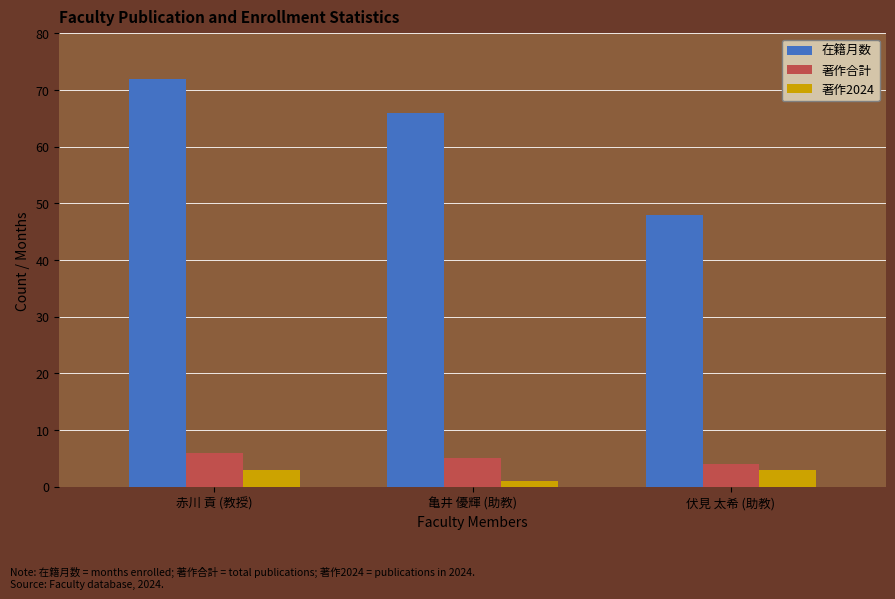

Is the value of 在籍月数 at 亀井 優輝 (助教) greater than the value of 著作2024 at 亀井 優輝 (助教)?

Yes